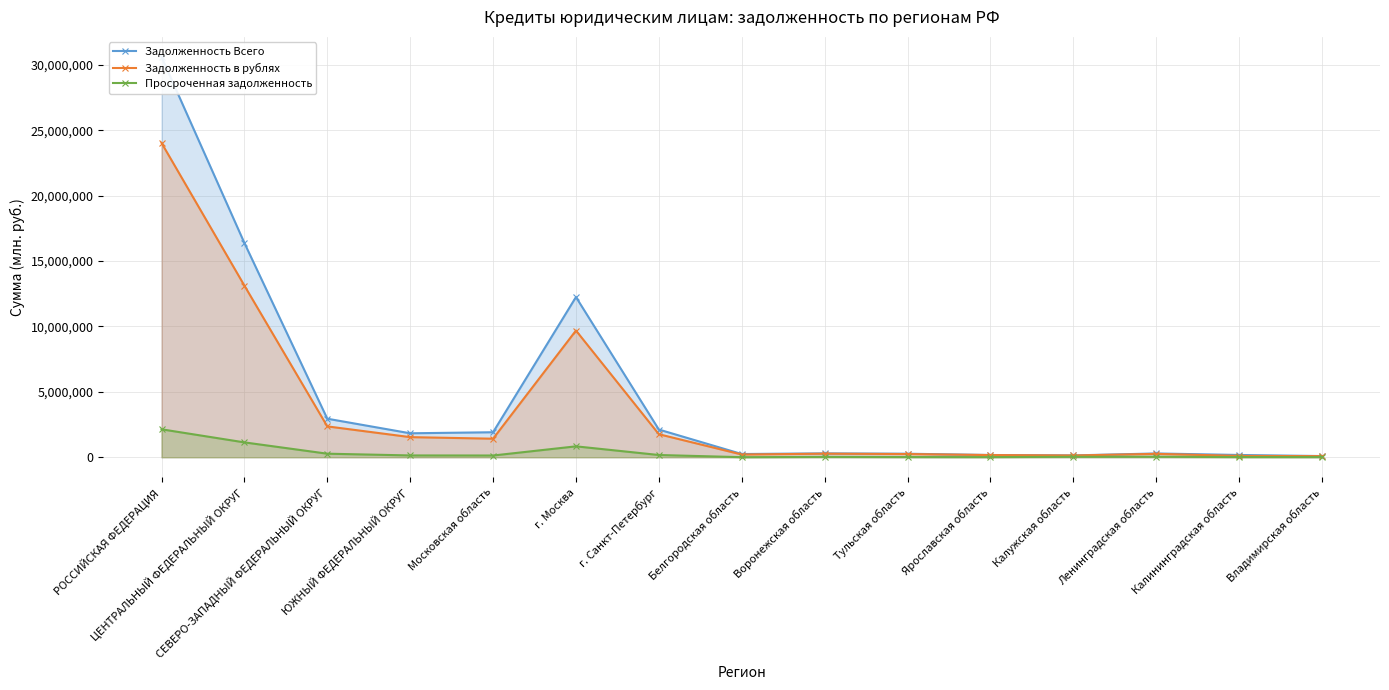

What is the minimum value shown in the chart?

5787